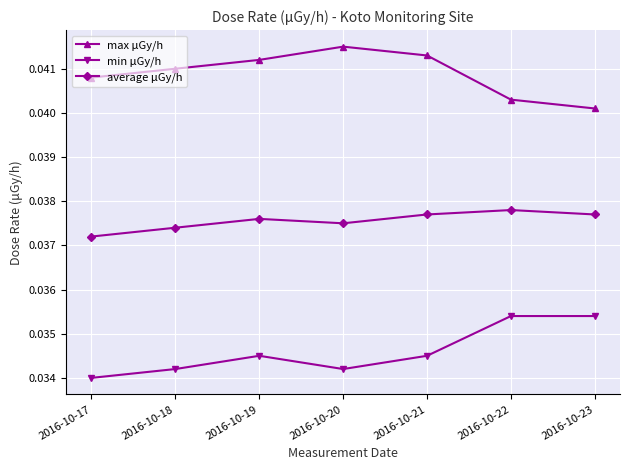

At how many categories does at least one series exceed 0?

7